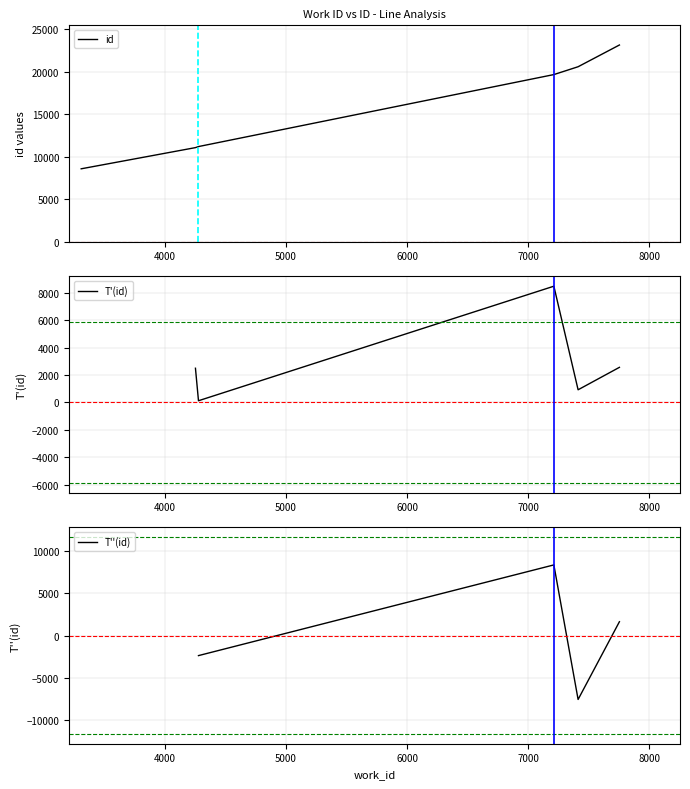

What is the difference between the maximum and minimum values?

14574